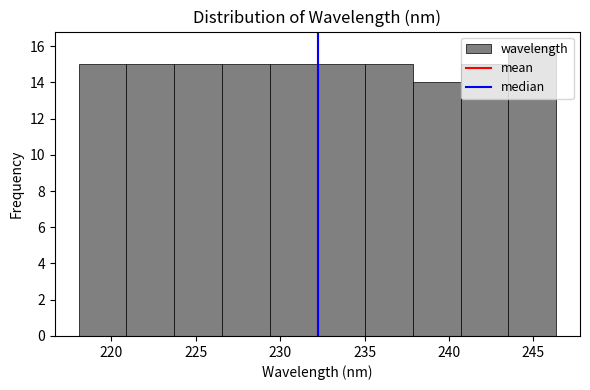

What is the height of the bar covering 218.0 to 221.0 on the x-axis? Neither the bar edges nor the heights are printed on the chart, so give them approximately, as read against the axes.

15